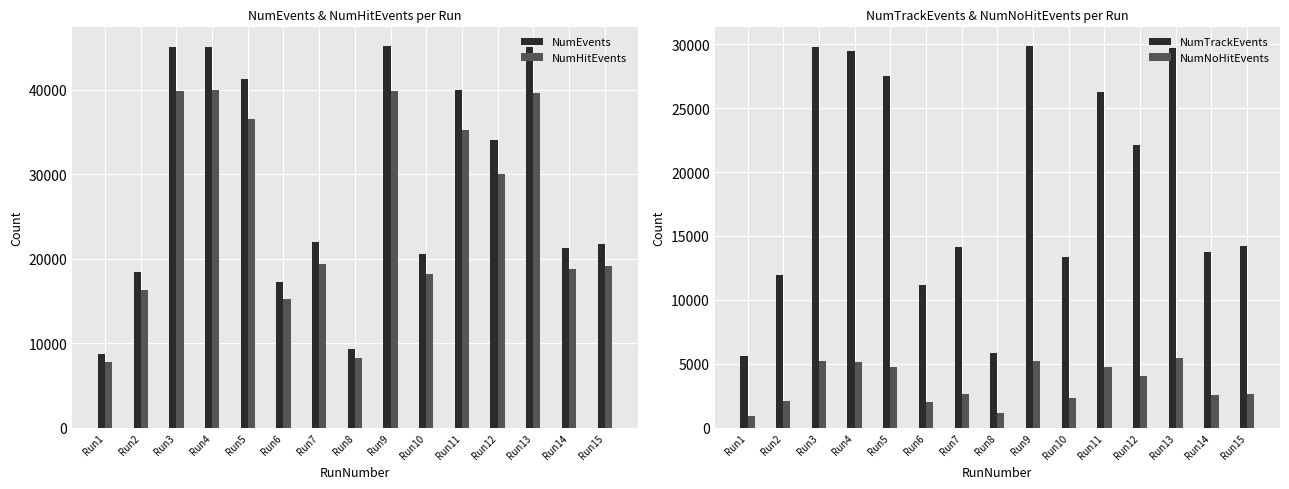

Rank the categories by NumEvents value from lowest to highest.

Run1, Run8, Run6, Run2, Run10, Run14, Run15, Run7, Run12, Run11, Run5, Run13, Run3, Run4, Run9